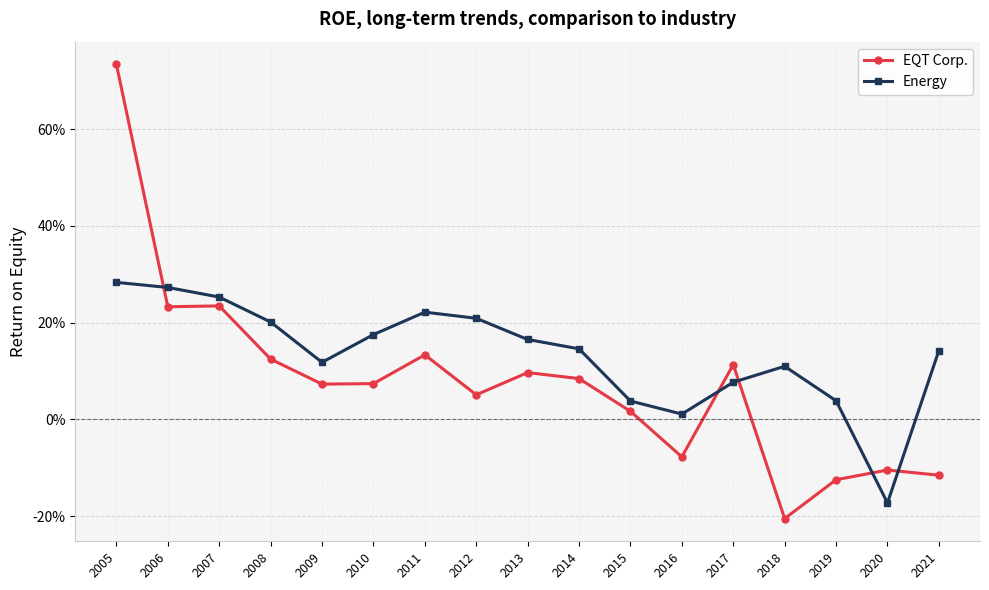

Which series changed the most between 2016 and 2018?

EQT Corp.